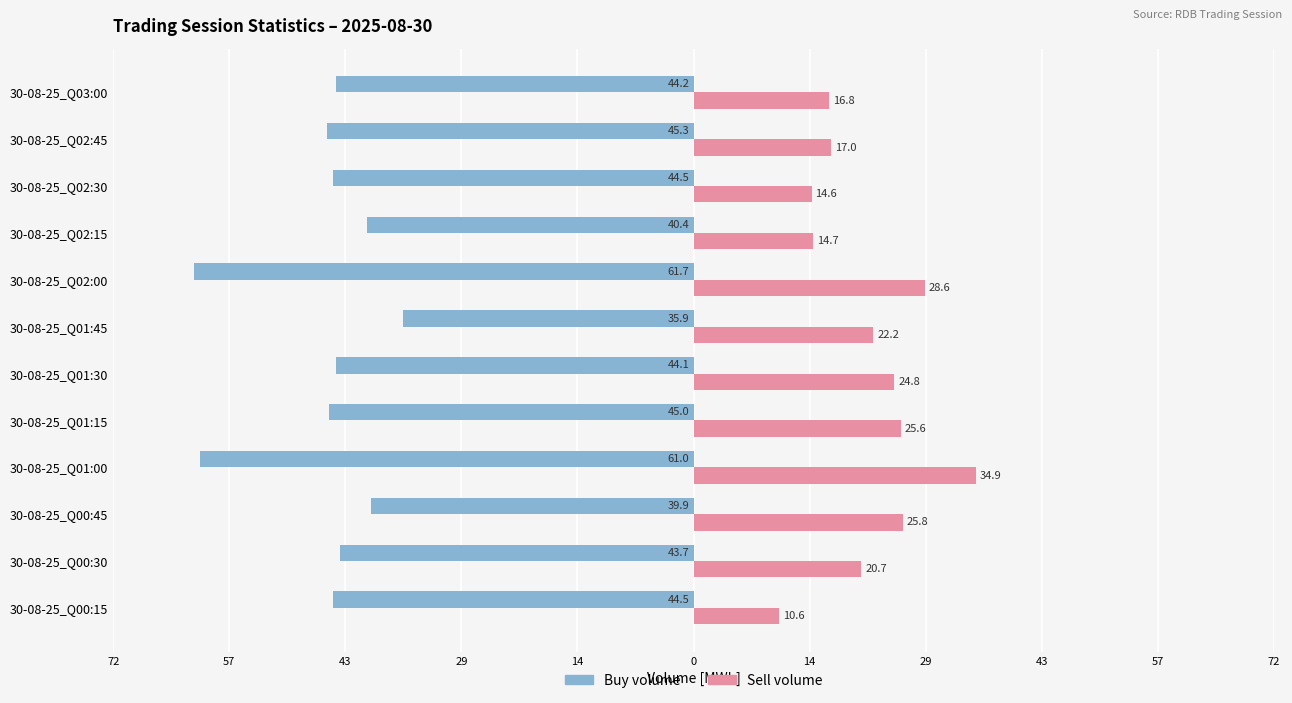

The value of Wolumen kupna (buy) at 30-08-25_Q02:00 is -29.6. True or false?

False